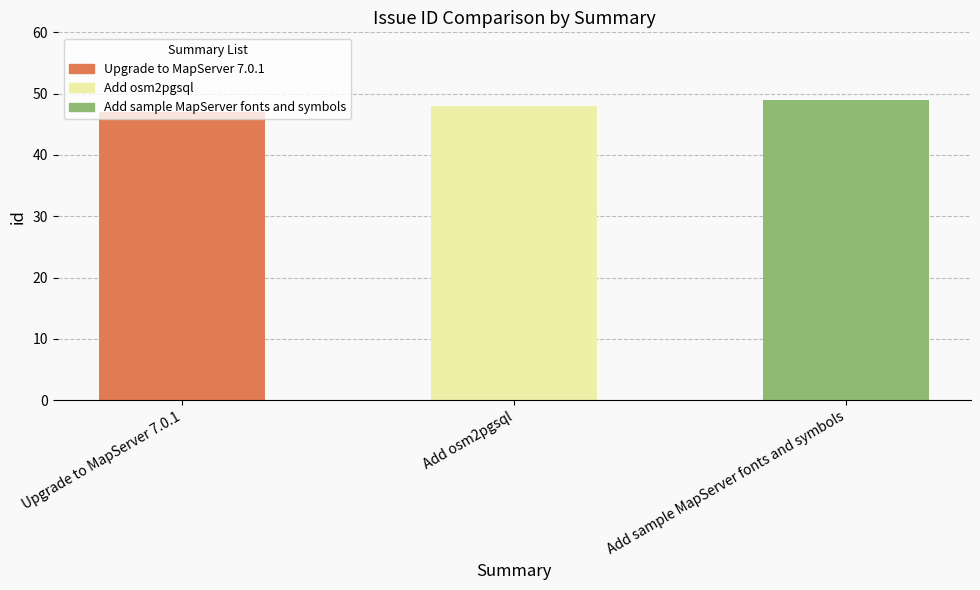

True or false: the data shows 24 at Add osm2pgsql.

False